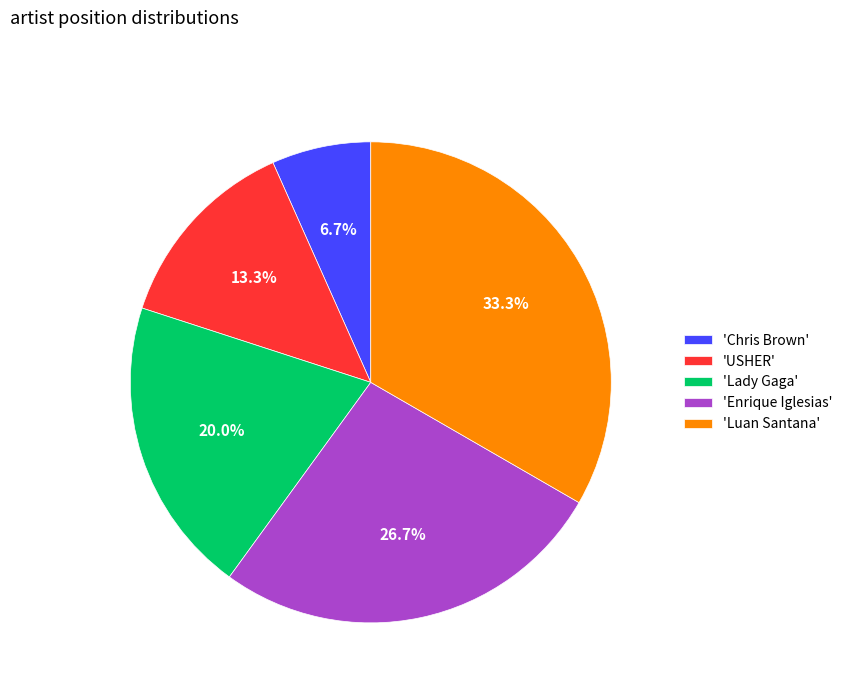

What percentage is NOT represented by 'Enrique Iglesias'?

73.3%